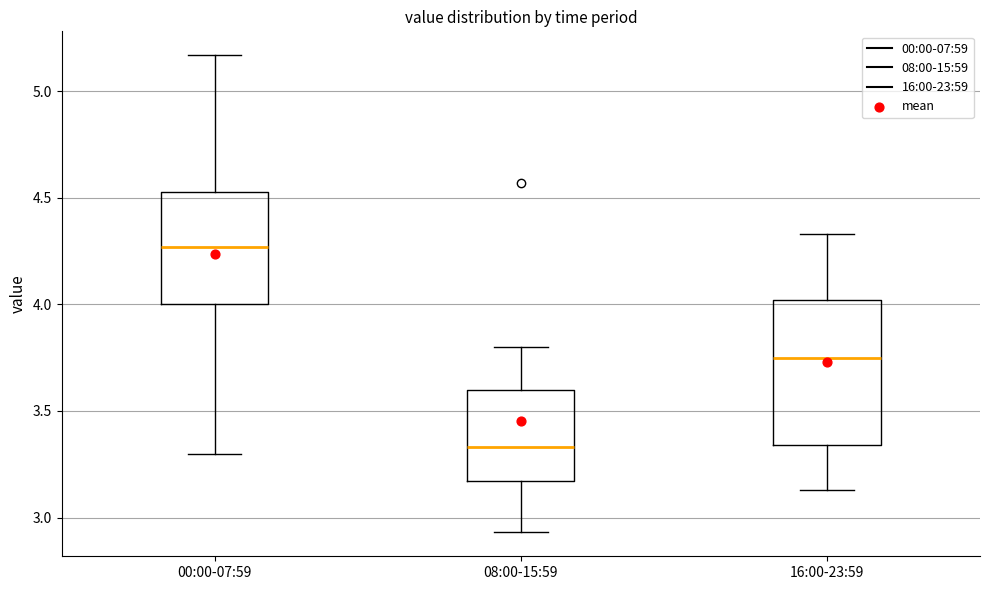

Where does the upper whisker of the box for 16:00-23:59 end on the y-axis? The values are not printed on the chart, so give them approximately, as read against the axis.

4.35